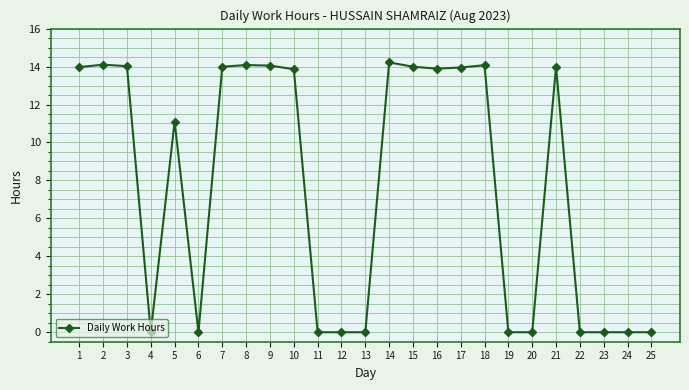

What is the maximum value shown in the chart?

14.2